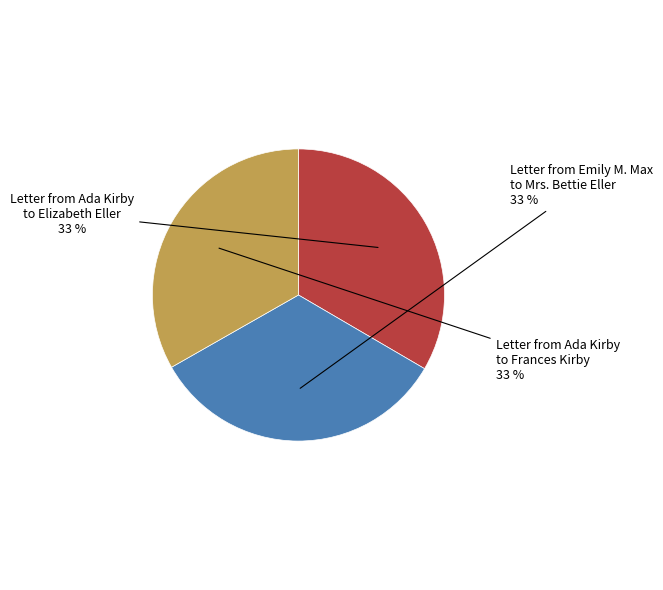

Is there a majority slice in this chart?

No